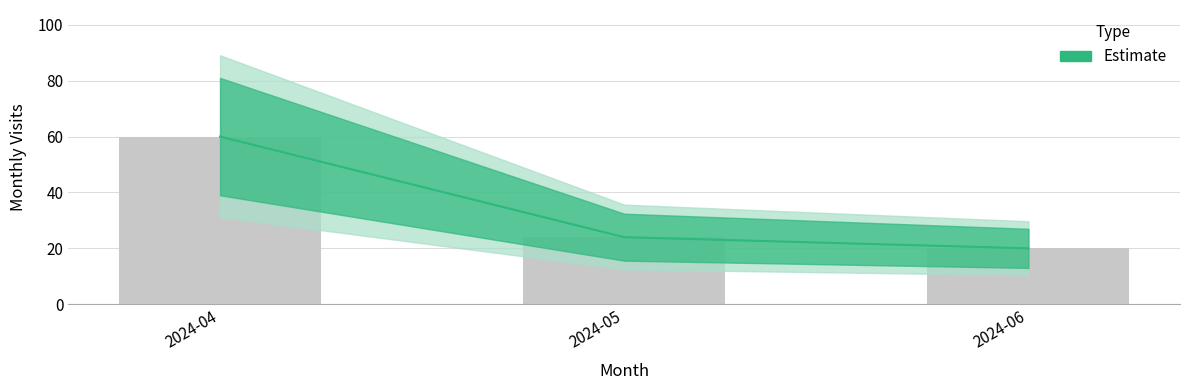

What is the ratio of the value at 2024-04 to the value at 2024-06?

3.0